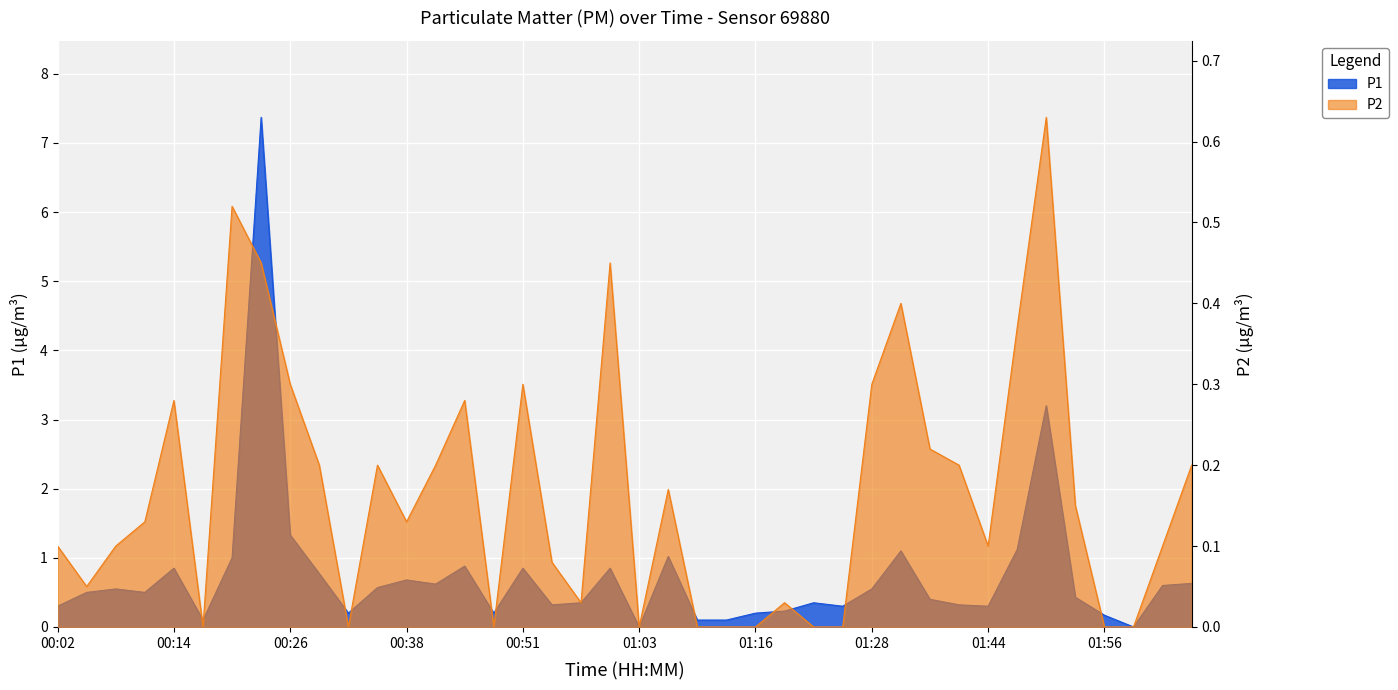

Where is P1 nearest to the value 3?

01:50